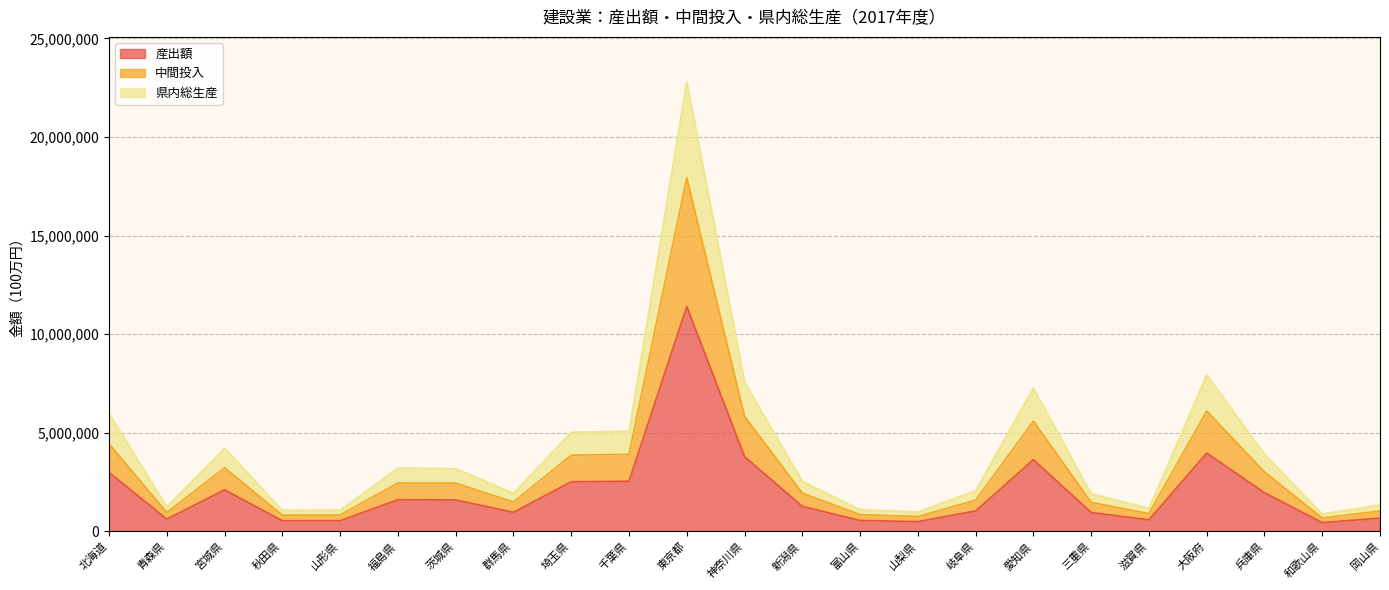

True or false: 中間投入 has more than 2 points higher than both neighbors.

True